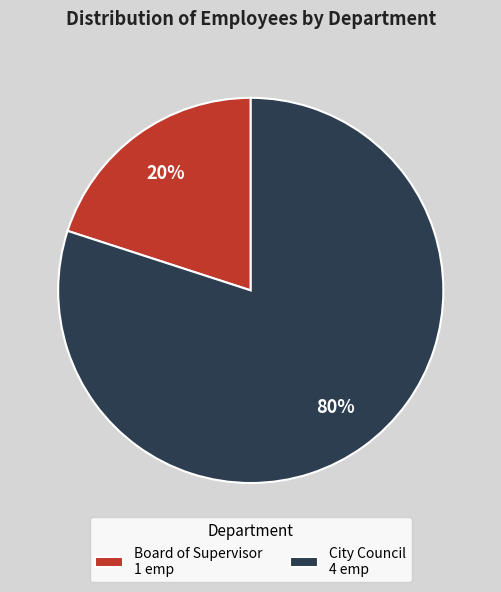

Approximately how many times larger is the value at City Council compared to Board of Supervisor?

4.0